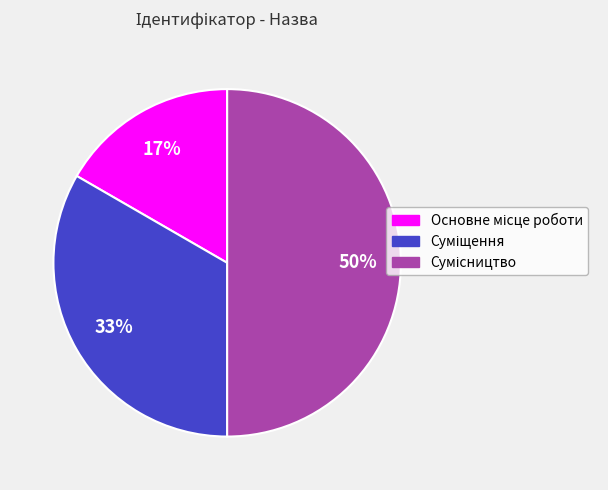

To the nearest percent, what is the average slice percentage?

33%